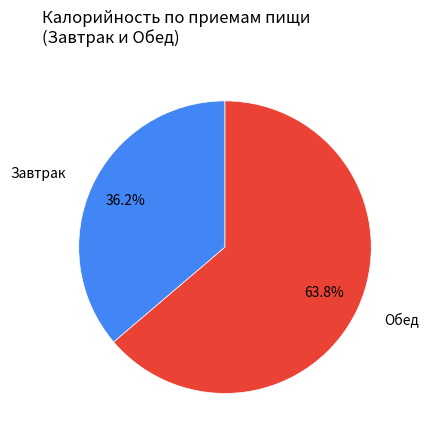

Which slice represents more than half of the pie?

Обед